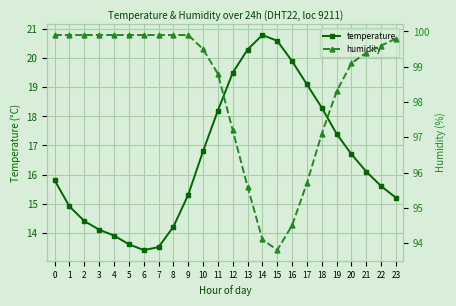

What is the value of the humidity point at the 16th from the left?

93.8